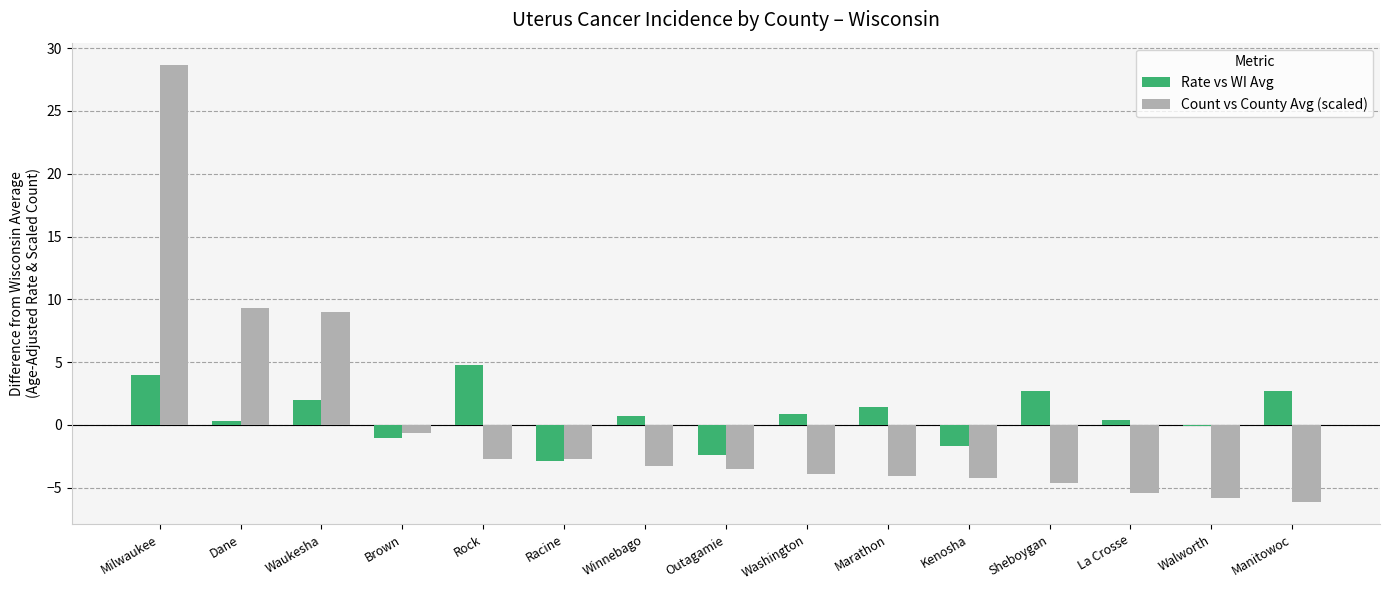

Which category has the highest value across all series?

Milwaukee